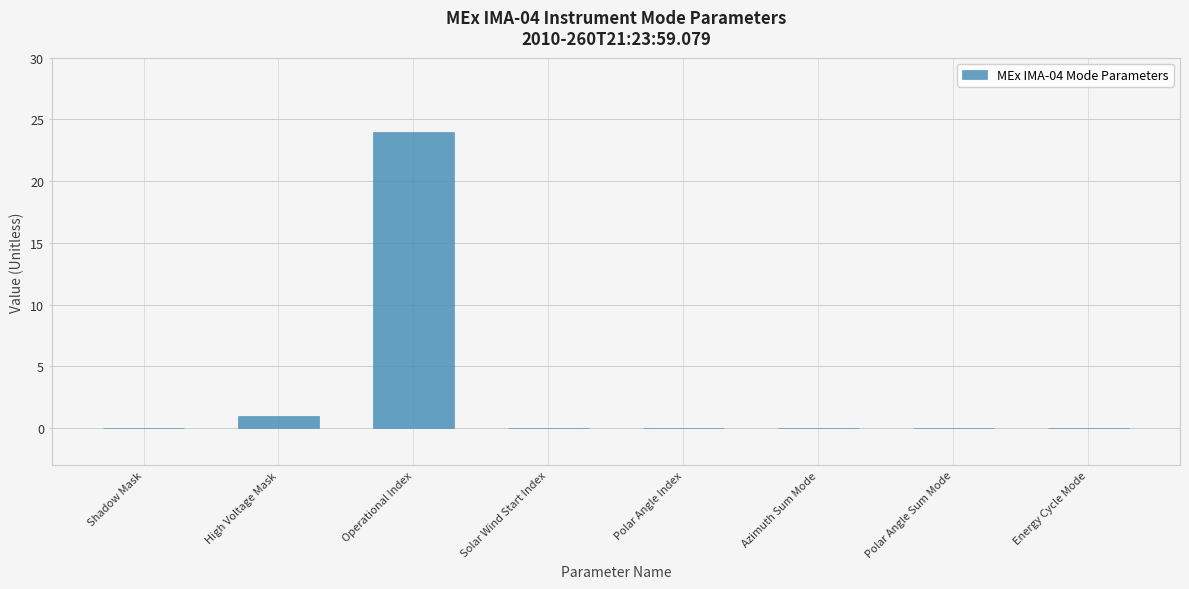

At which label is the value closest to 12?

High Voltage Mask